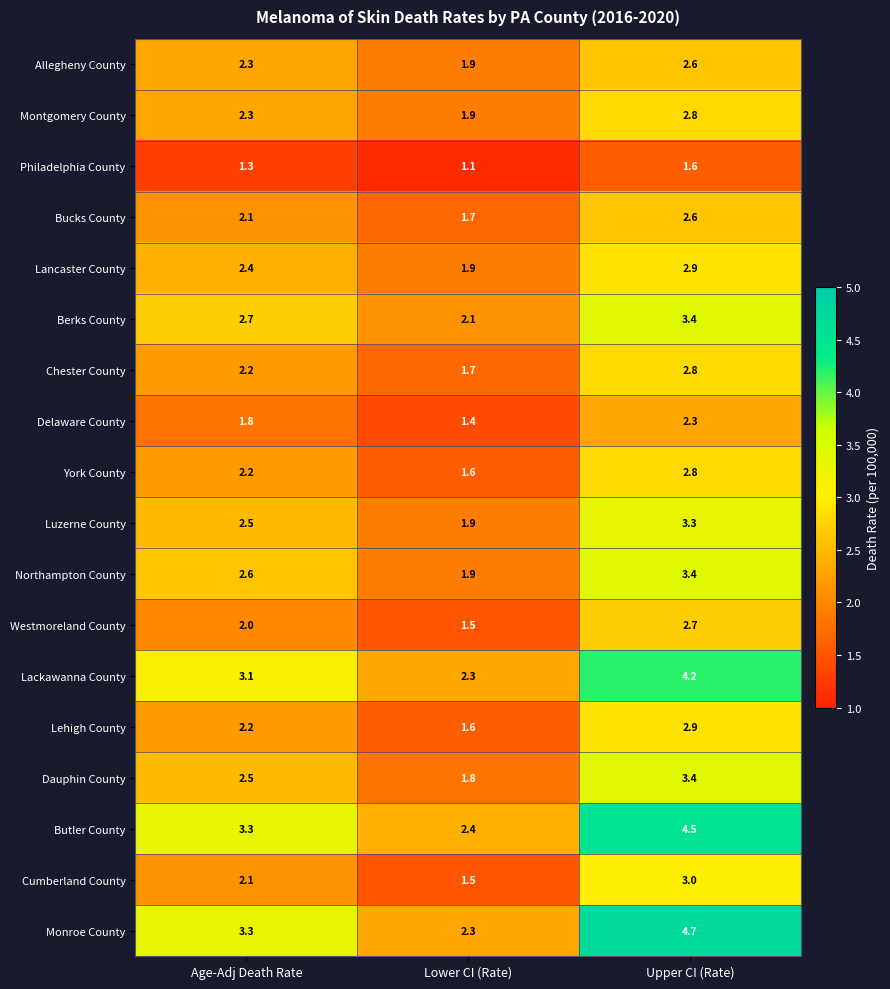

What is the total value across all series at Upper CI (Rate)?

55.9